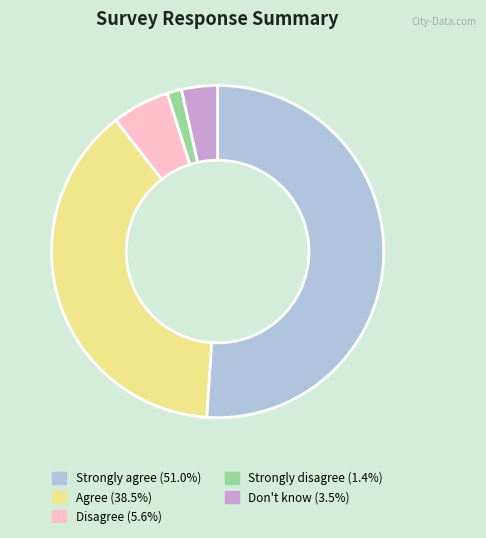

Do Strongly agree (51.0%) and Strongly disagree (1.4%) together represent more than half of the pie?

Yes